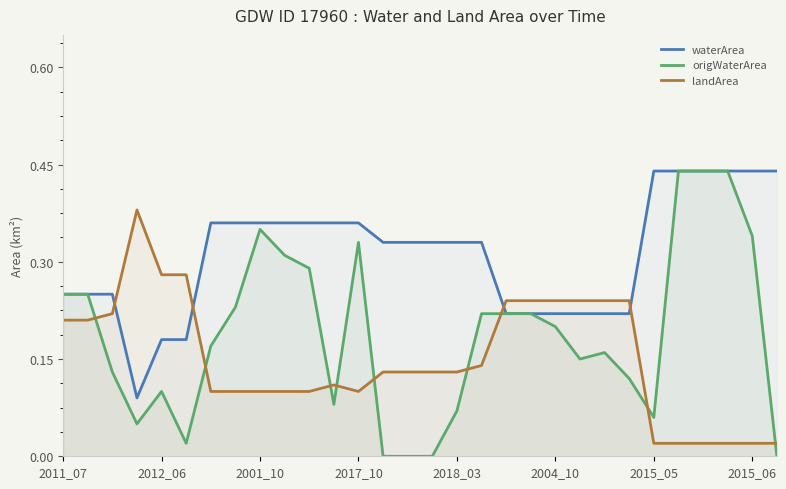

True or false: landArea has a value of 0.2 at 19.

True